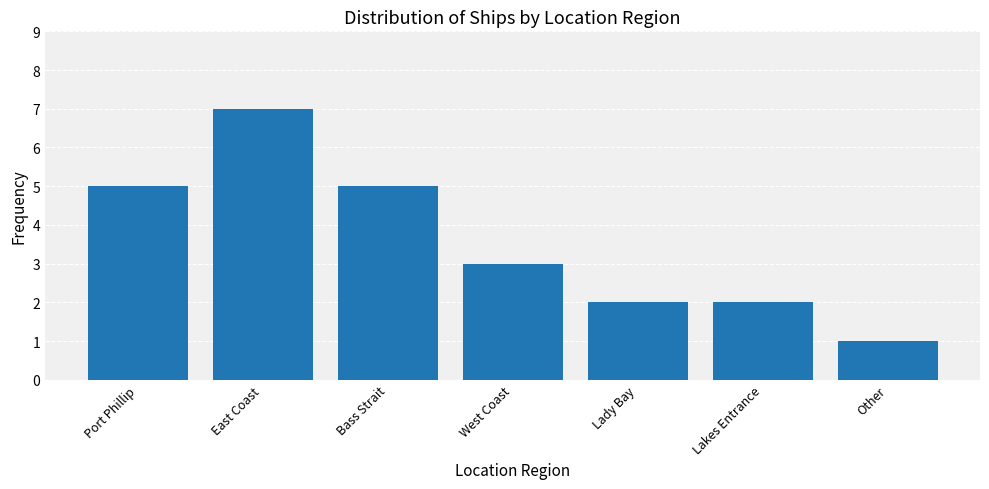

Read the value at Bass Strait.

5